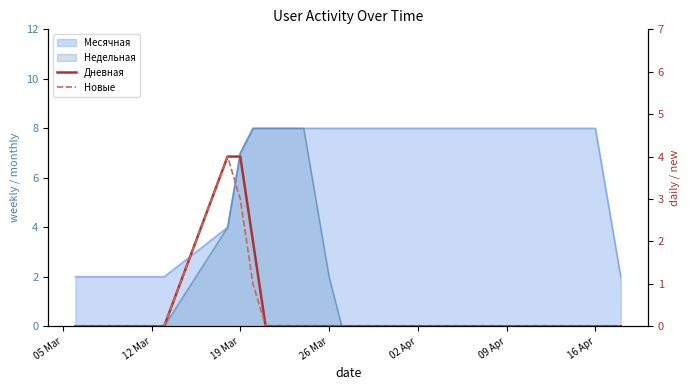

What is the maximum value for Дневная?

4